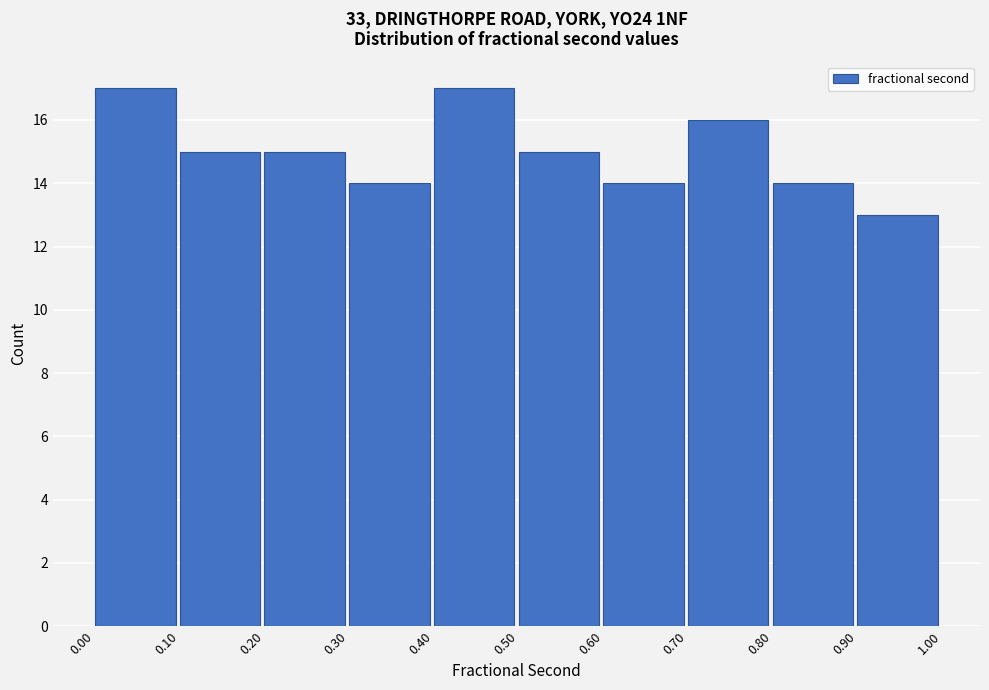

Reading left to right, transcribe this chart: for each bar, give the range it covers on the x-axis and its height. The values are not printed on the chart, so give them approximately, as read against the axis.

0.00 to 0.10: 17
0.10 to 0.20: 15
0.20 to 0.30: 15
0.30 to 0.40: 14
0.40 to 0.50: 17
0.50 to 0.60: 15
0.60 to 0.70: 14
0.70 to 0.80: 16
0.80 to 0.90: 14
0.90 to 1.00: 13